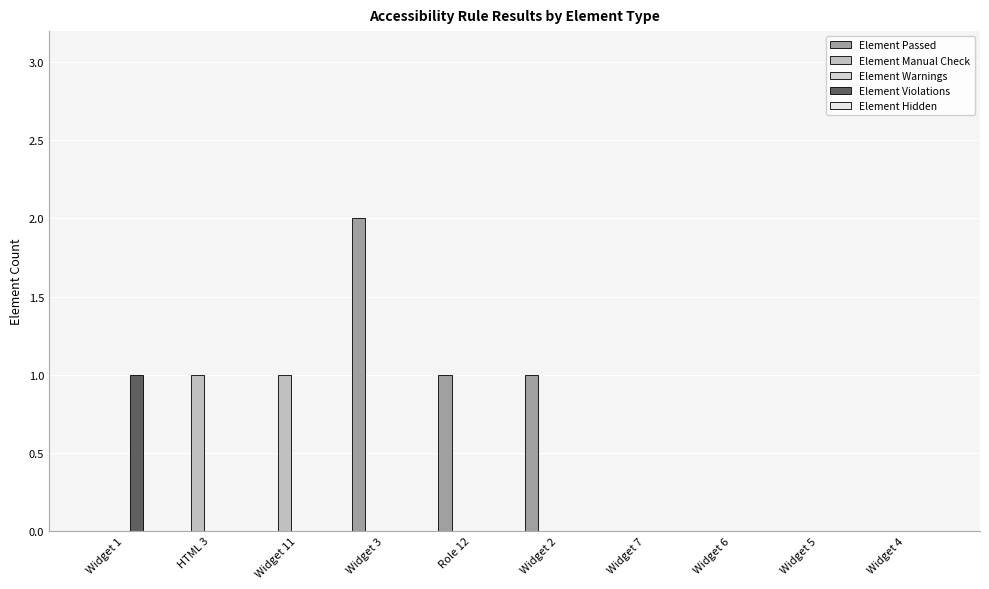

At which category does the chart reach its peak across all series?

Widget 3